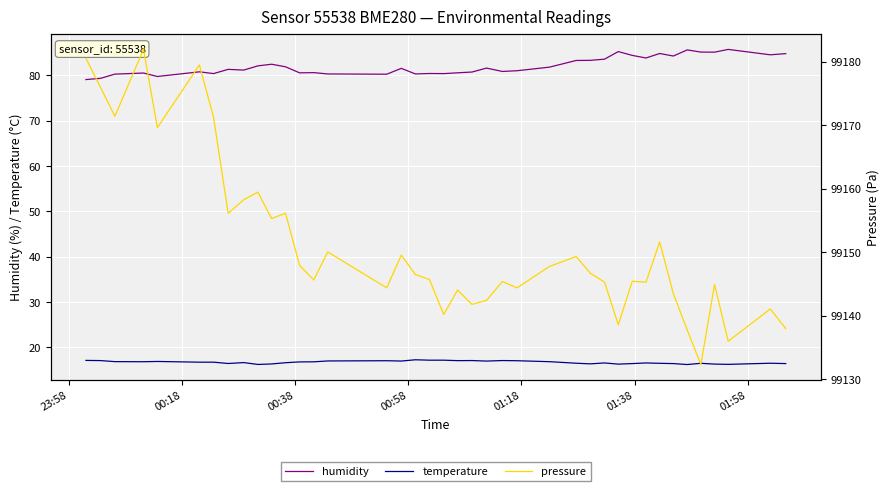

True or false: humidity and temperature cross at least once.

False